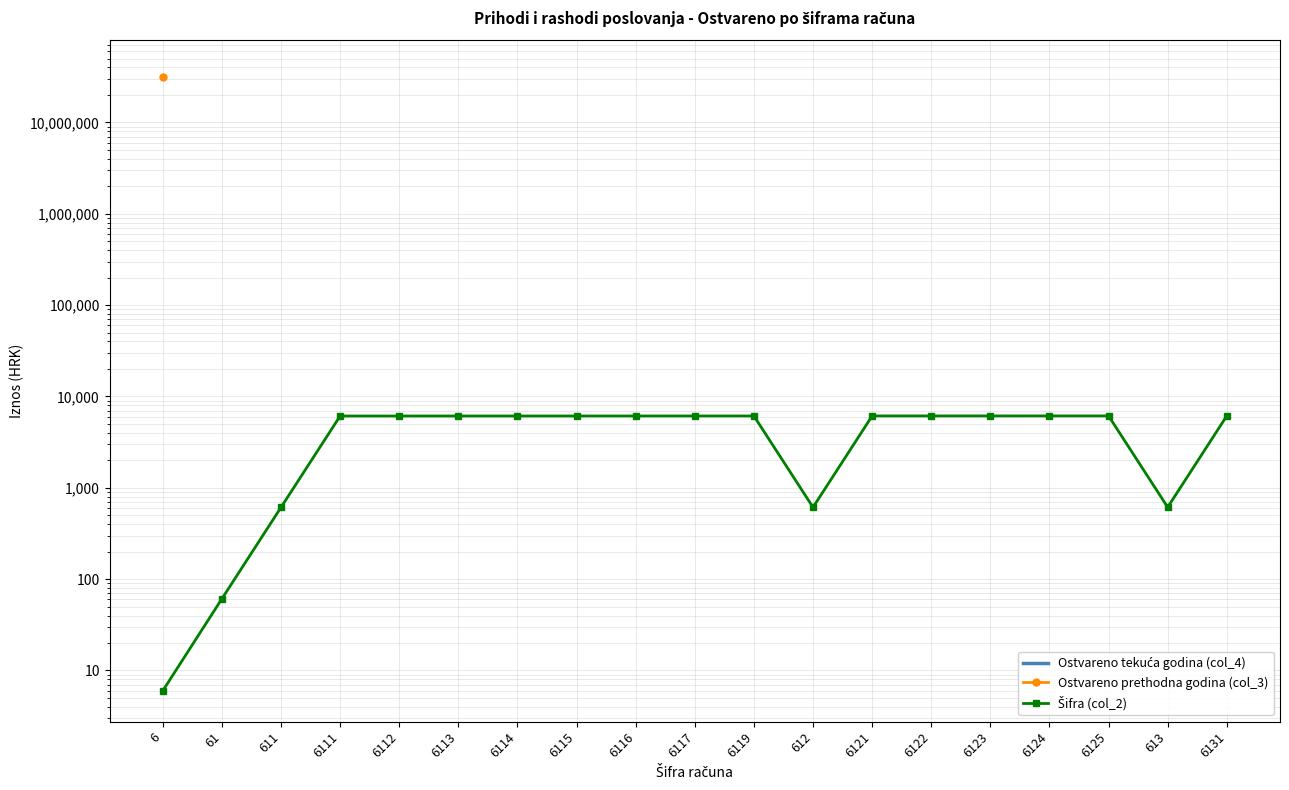

Is the value of Ostvareno prethodna godina (col_3) at 6111 greater than the value of Ostvareno tekuća godina (col_4) at 613?

No